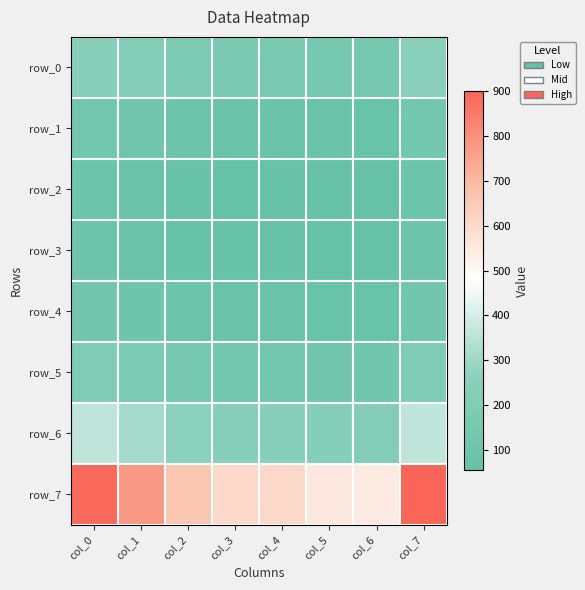

Where does the row_4 series first go above 92?

col_0